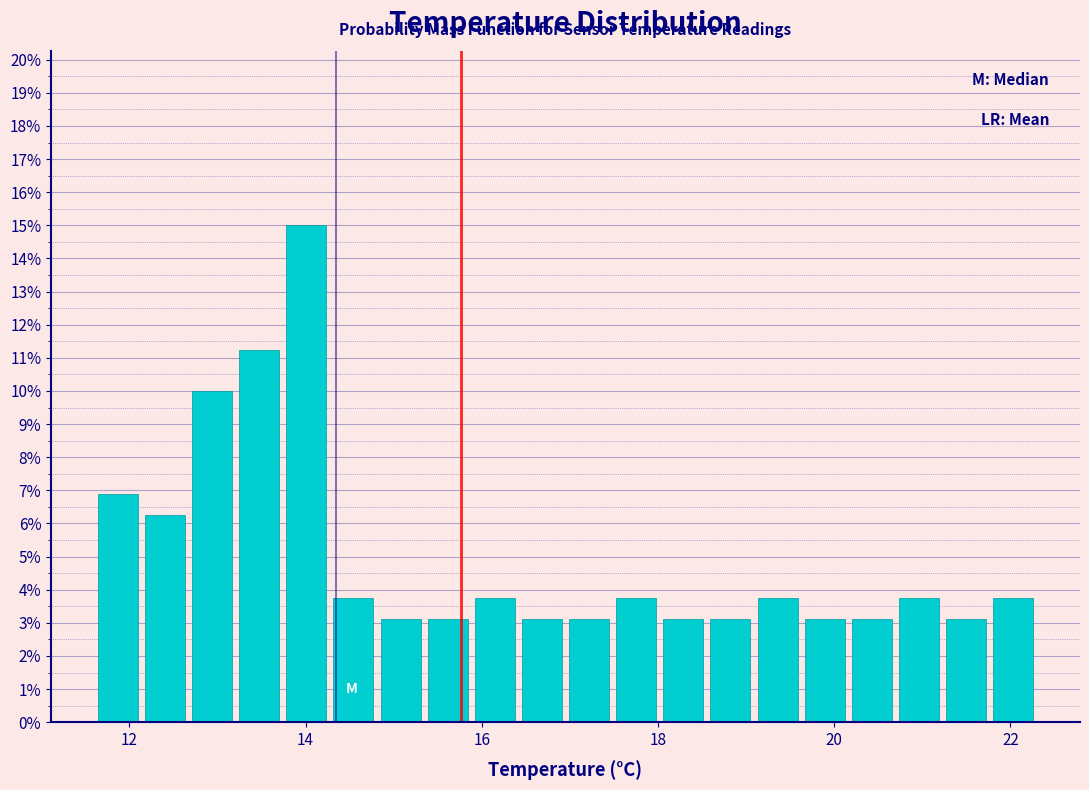

Around what value on the x-axis is the tallest bar? Give the approximate position of its centre, as read against the axis.

14.0